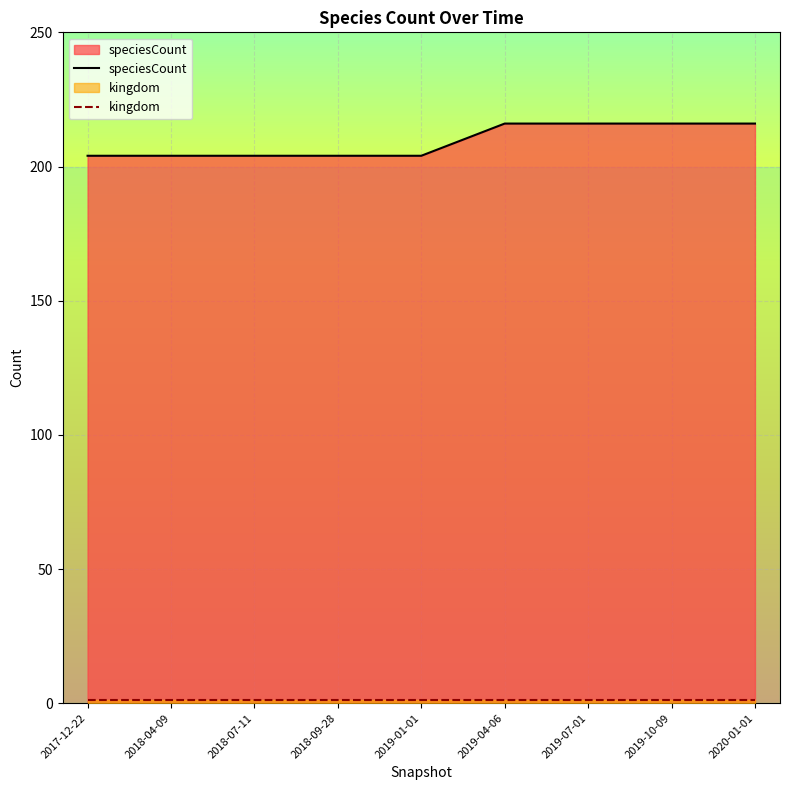

True or false: speciesCount has more than 2 points higher than both neighbors.

False